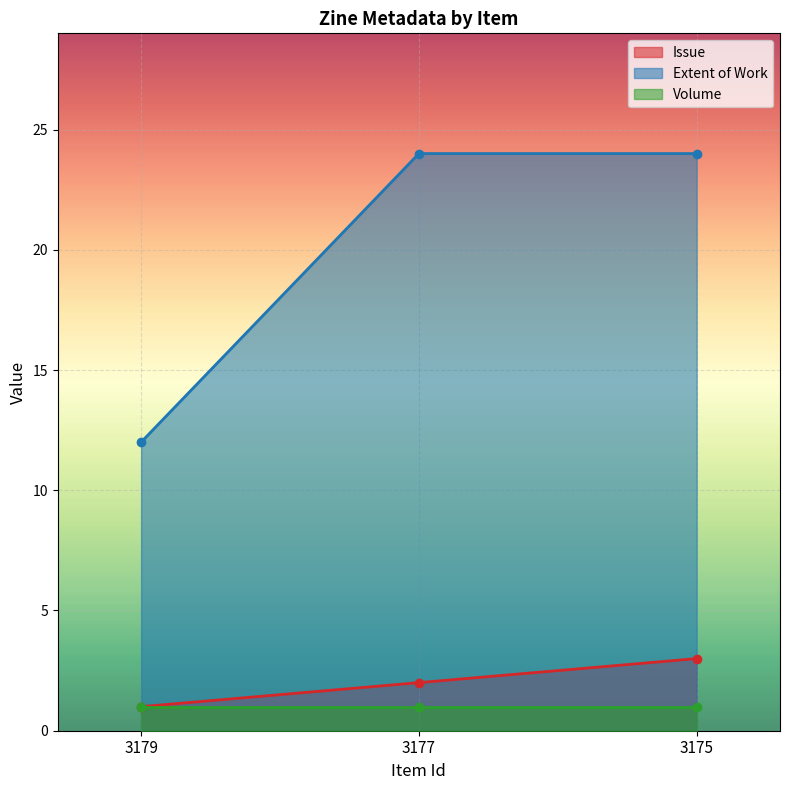

Is the value of Issue at 3177 greater than the value of Extent of Work at 3179?

No